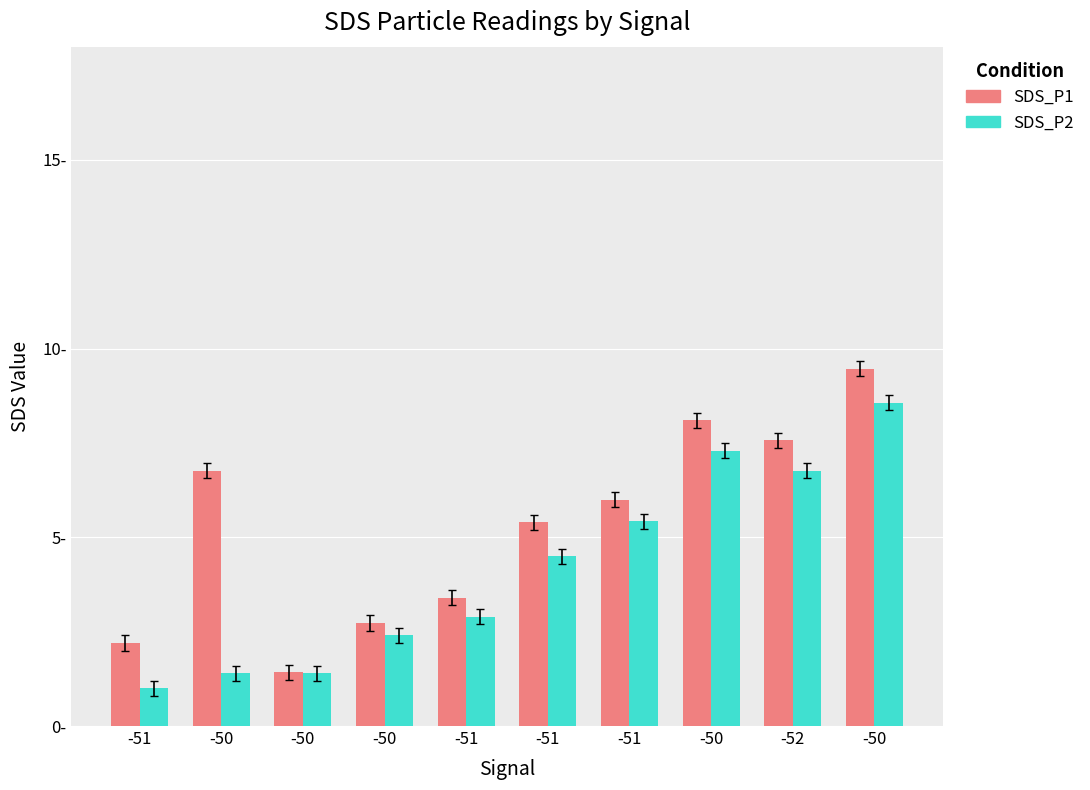

Is it true that SDS_P1 equals 2.2 at -51?

True